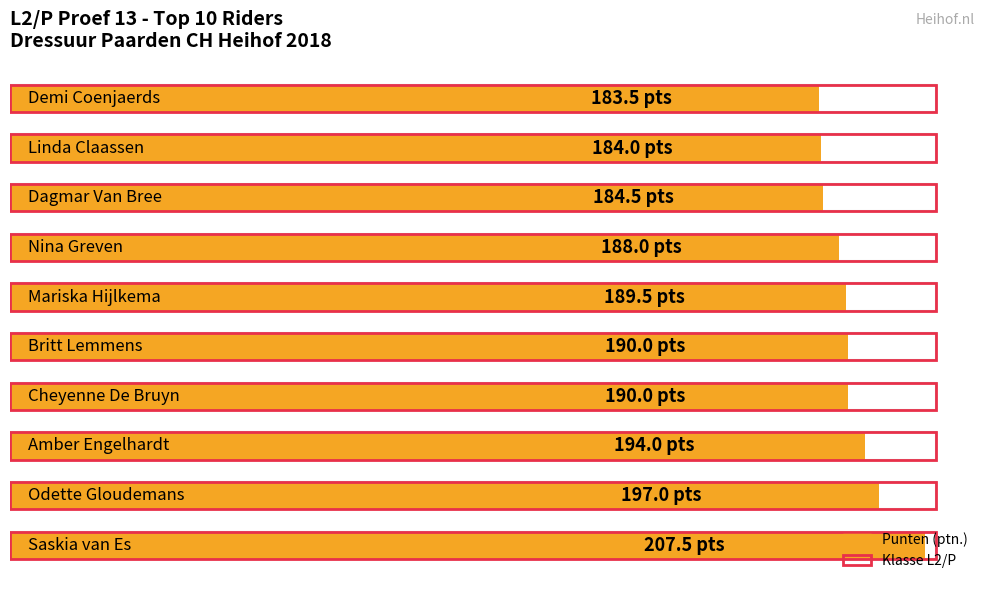

What value does the ptn series have at Demi Coenjaerds?

183.5